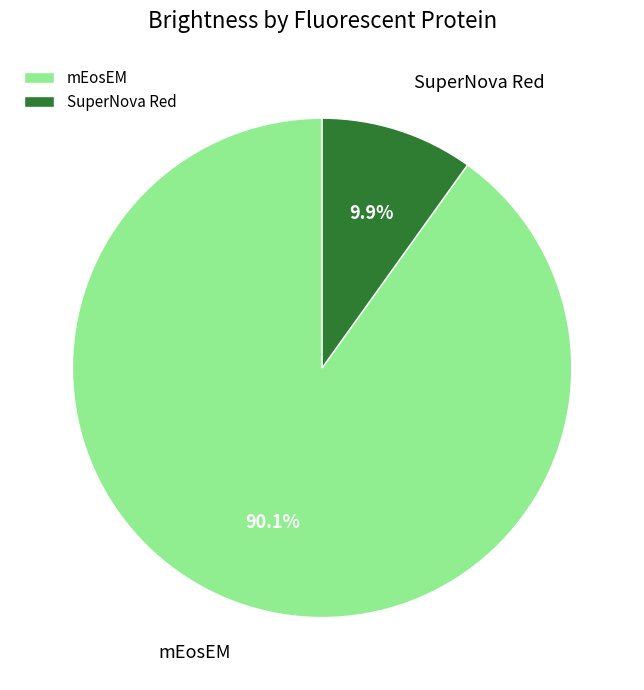

Does SuperNova Red represent more than half of the total?

No